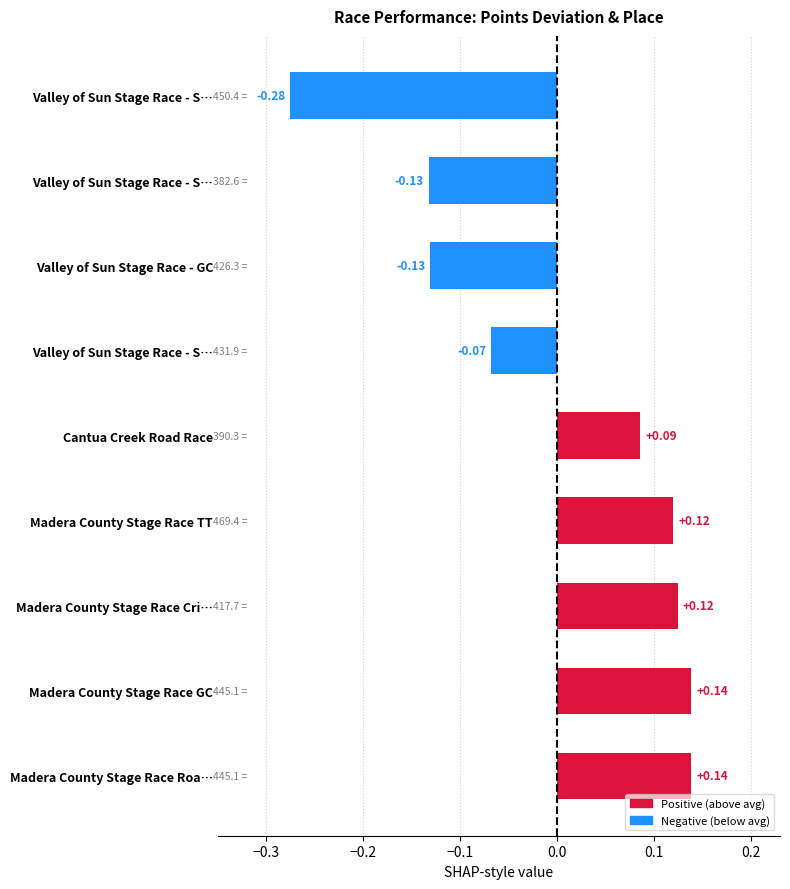

Does the chart contain any negative values?

Yes